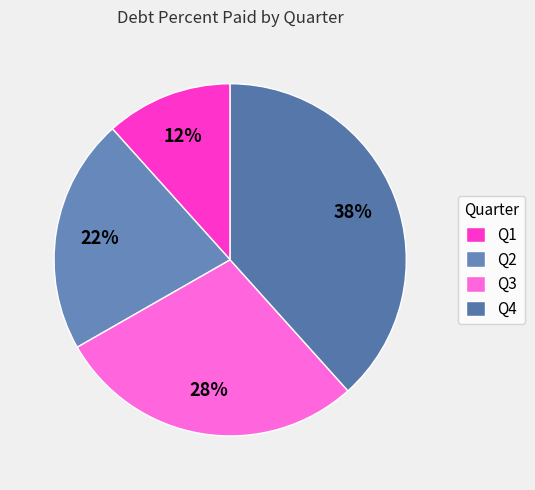

What percentage is the Q1 slice, to the nearest percent?

12%